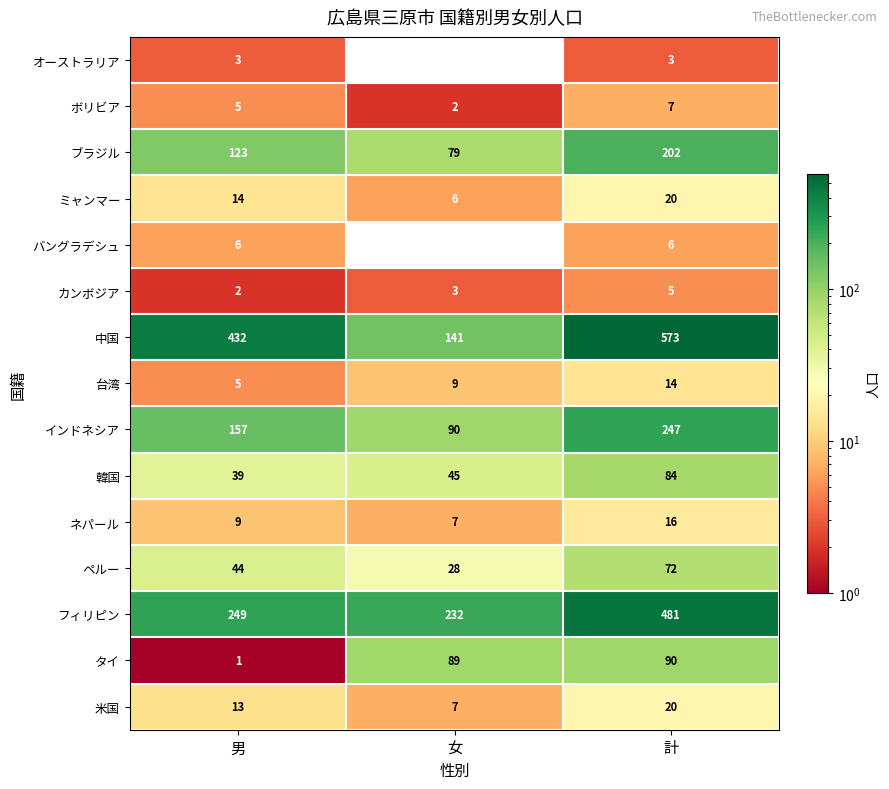

Rank the categories by ネパール value from highest to lowest.

計, 男, 女